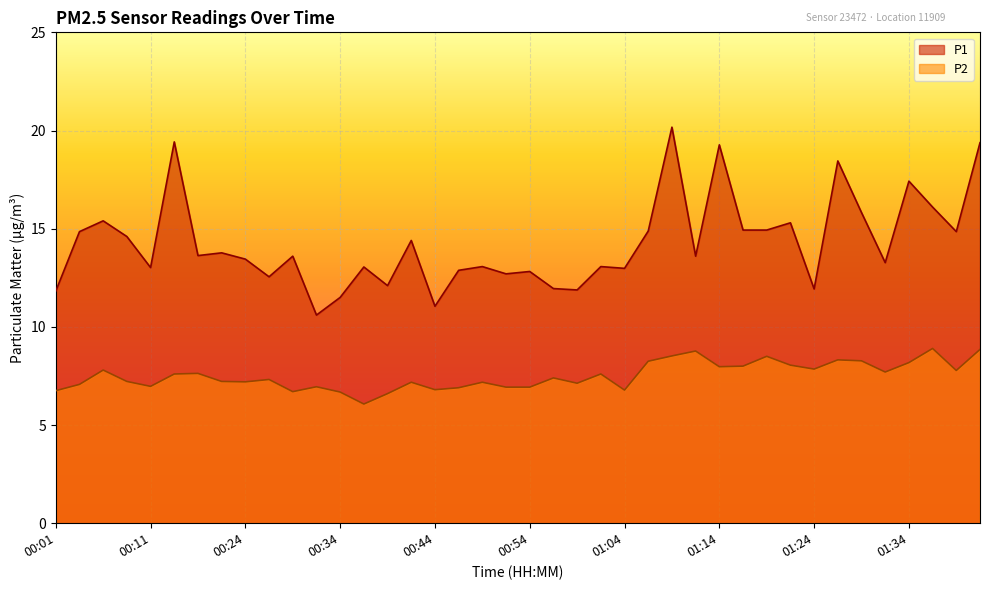

What are all the series names shown in the legend?

P1, P2